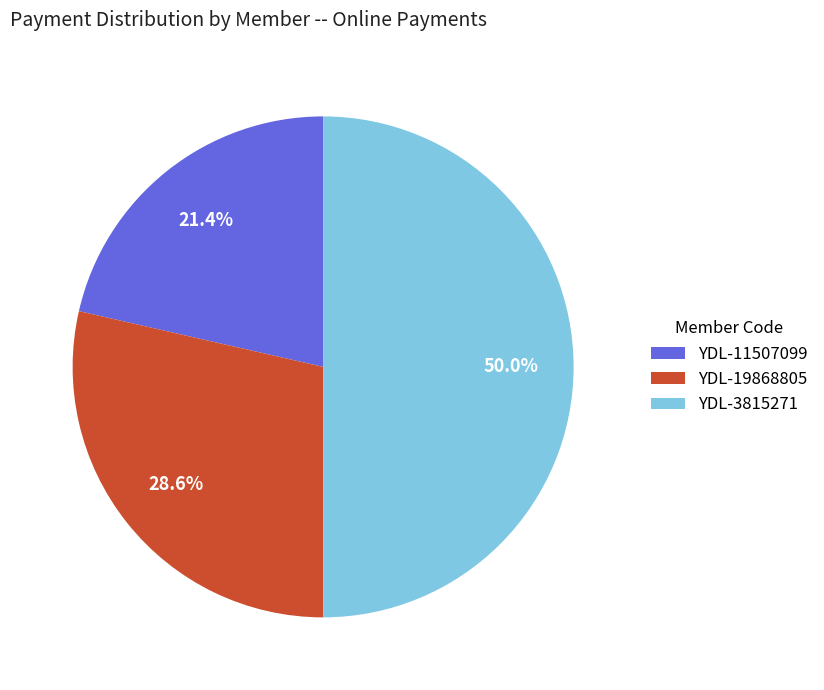

Which has a higher value, YDL-19868805 or YDL-11507099?

YDL-19868805